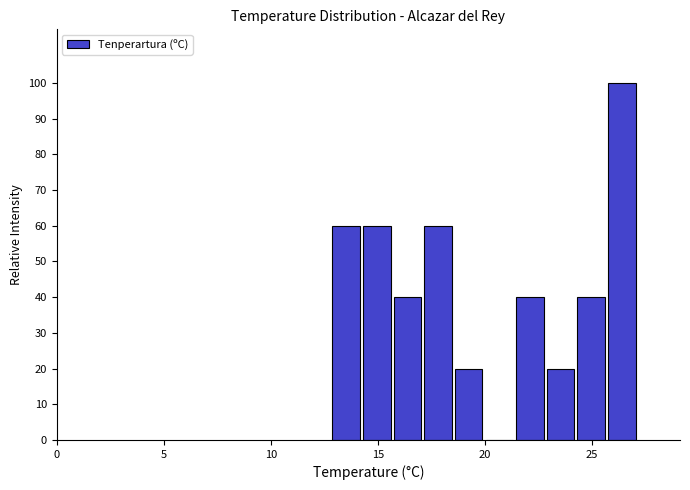

Read against the x-axis, roughly where is the centre of the tallest bar?

26.5